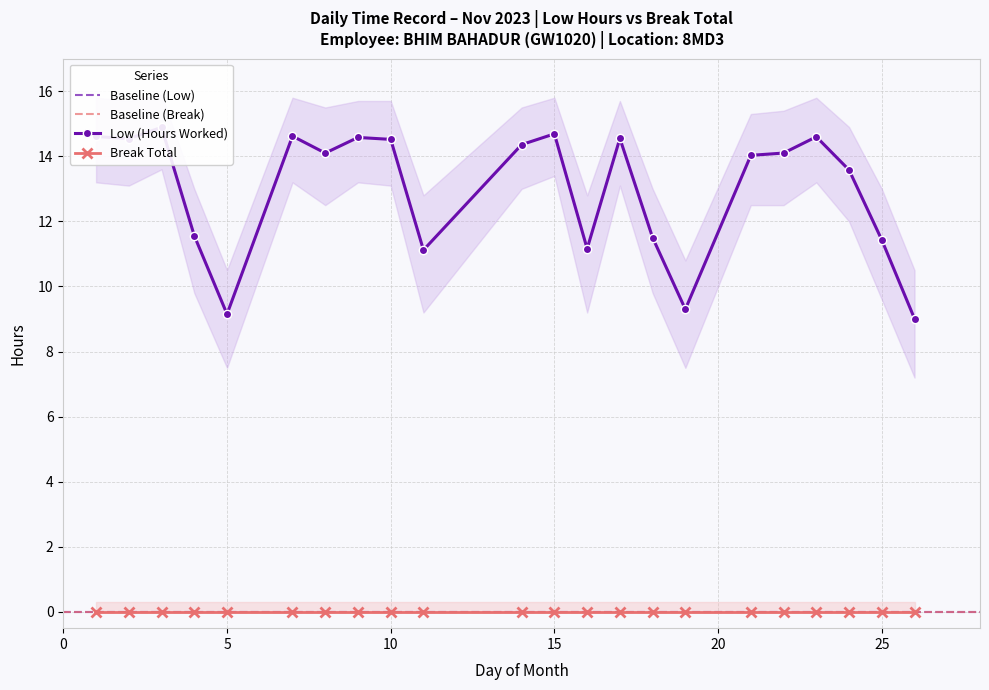

Which category has the lowest value across all series?

26